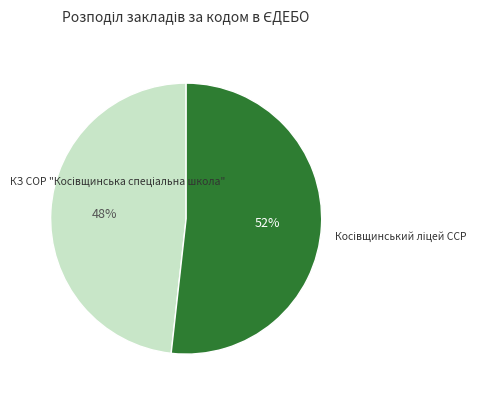

Is there any slice that represents more than half of the pie?

Yes